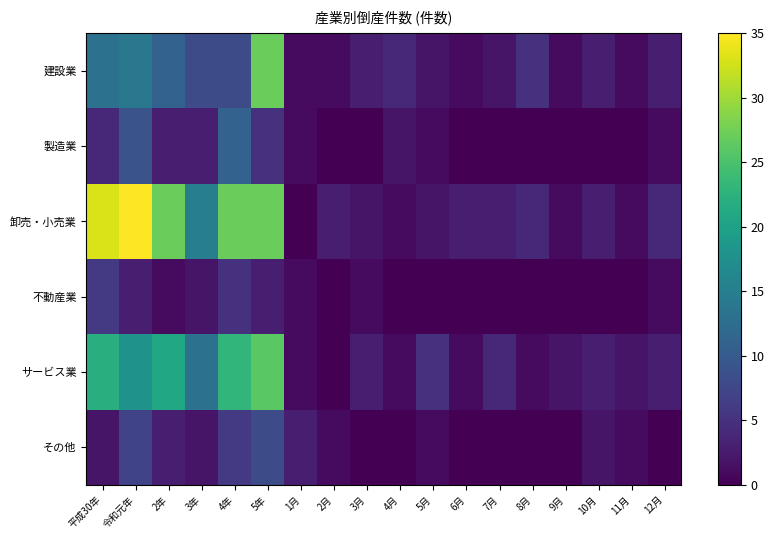

Which series has the widest spread of values?

卸売・小売業